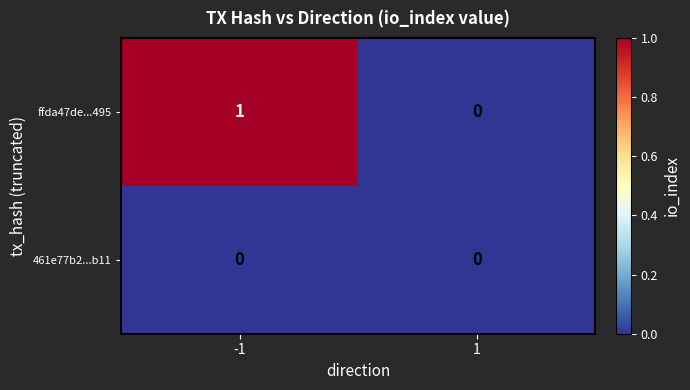

Between -1 and 1, which series saw the biggest shift?

ffda47de...495